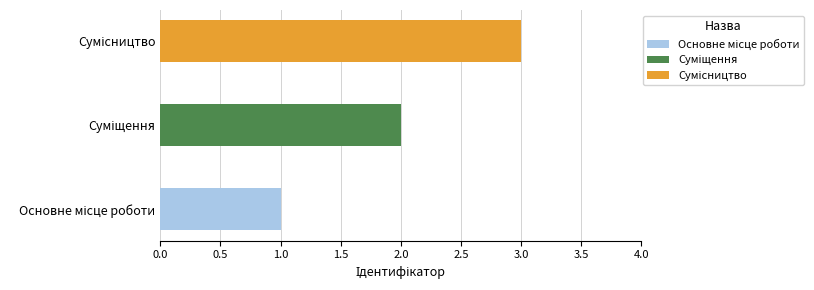

What is the sum of the values at Сумісництво and Суміщення?

5